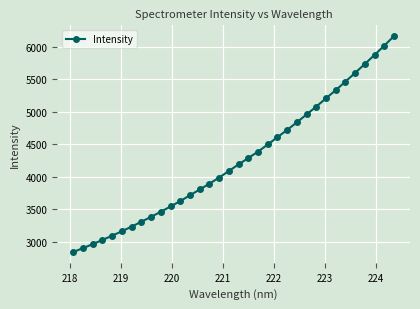

What is the minimum value shown in the chart?

2843.3